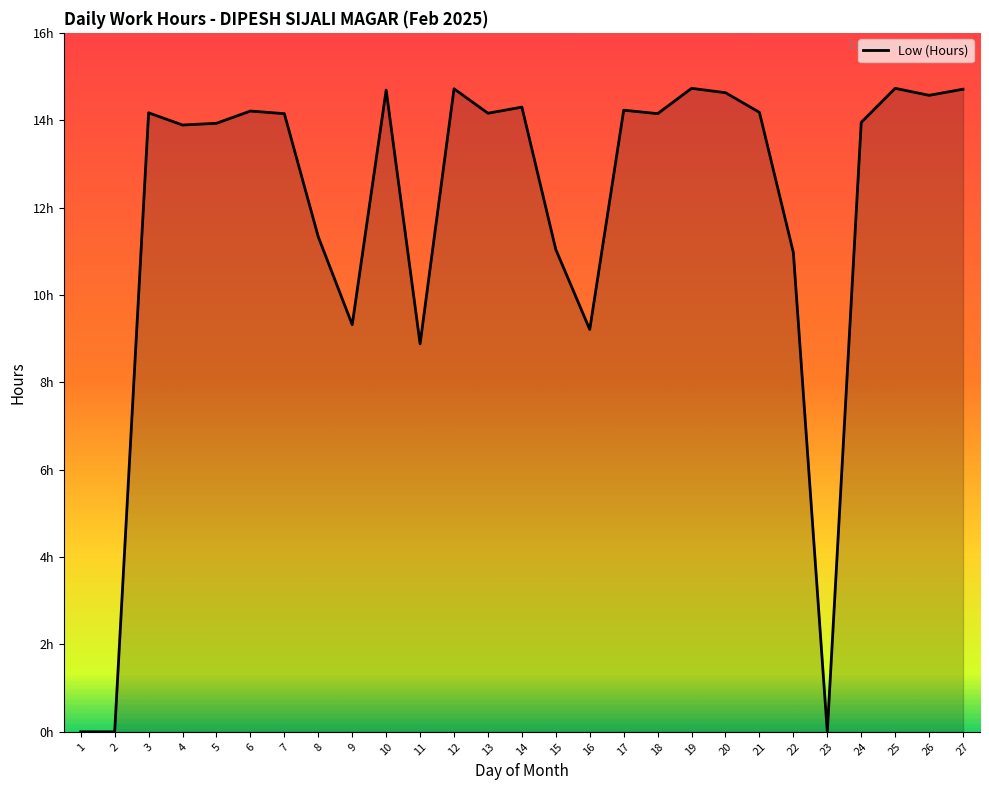

What is the value of the 27th point from the left?

14.7